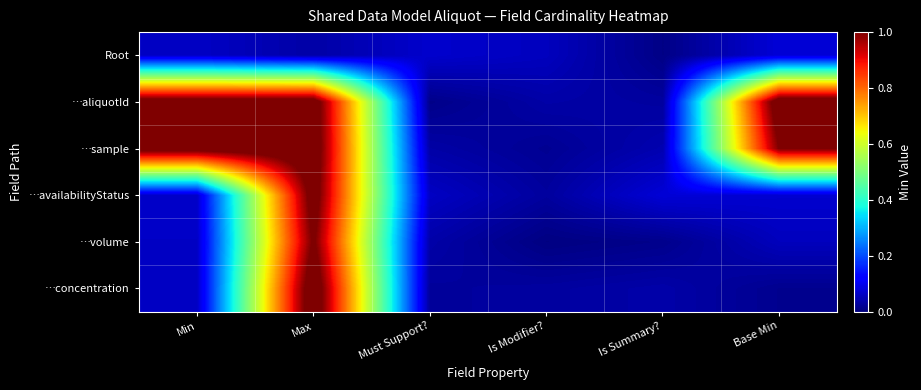

At Is Modifier?, list the series in order from smallest to largest.

…volume, …sample, …availabilityStatus, …concentration, …aliquotId, Root